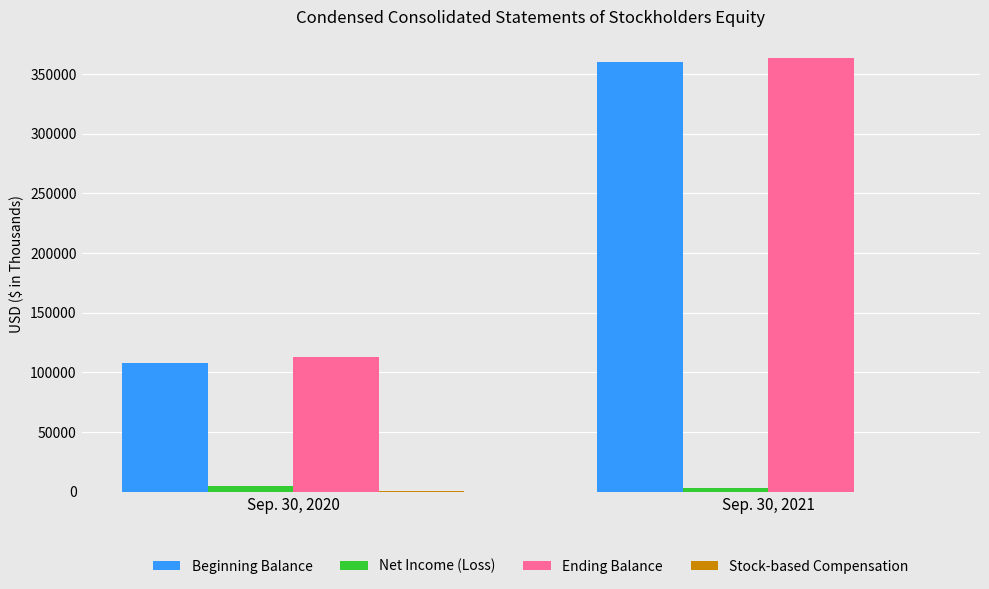

What is the average value of the Net Income (Loss) series?

3930